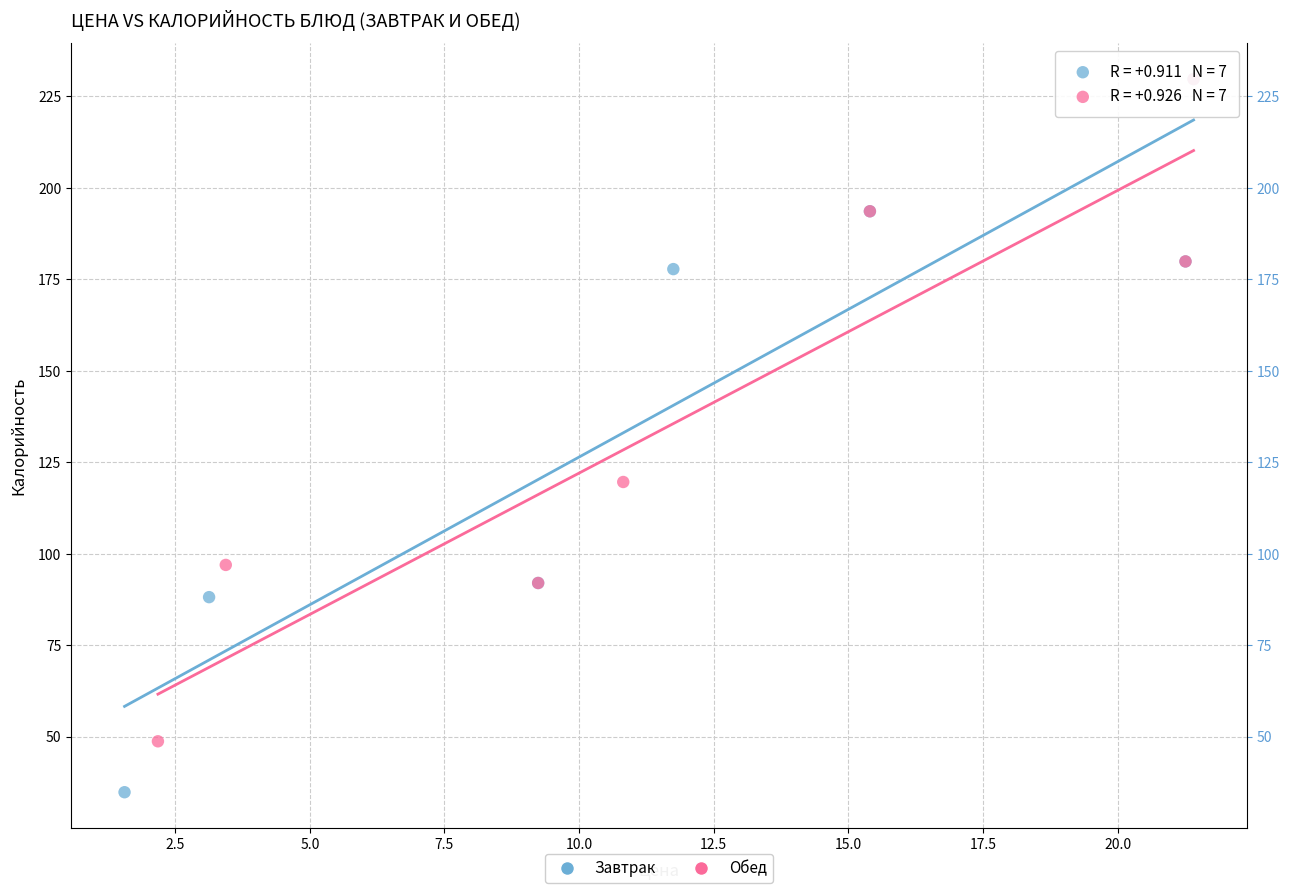

Which series reaches the minimum Y coordinate?

Завтрак